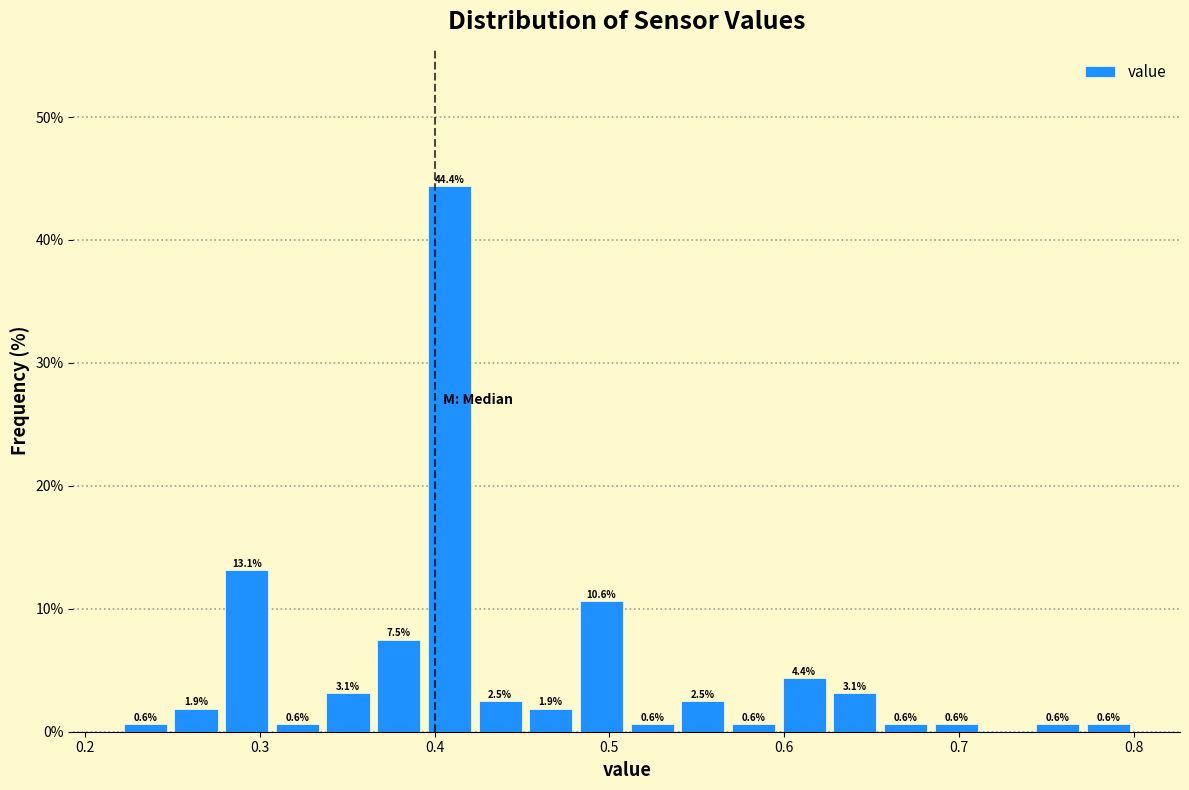

Read against the x-axis, roughly where is the centre of the tallest bar?

0.41